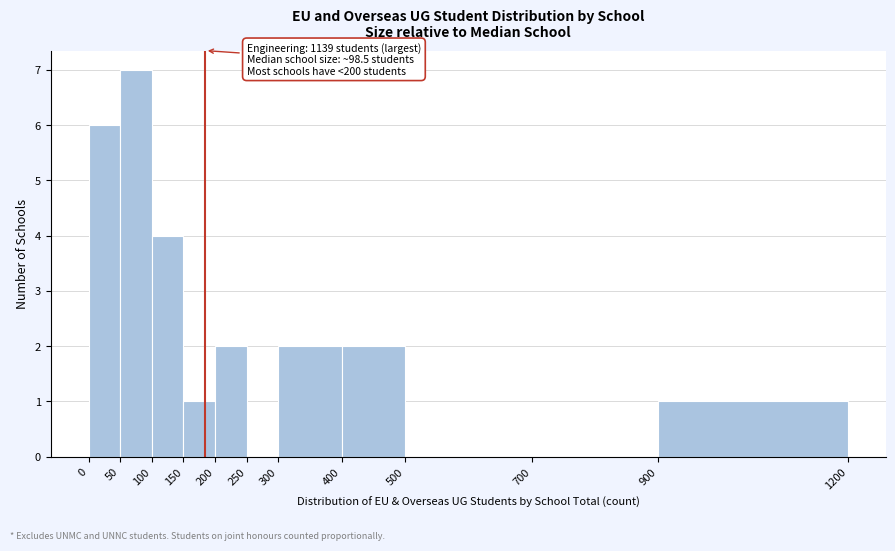

Which range on the x-axis has the tallest bar?

50 to 100